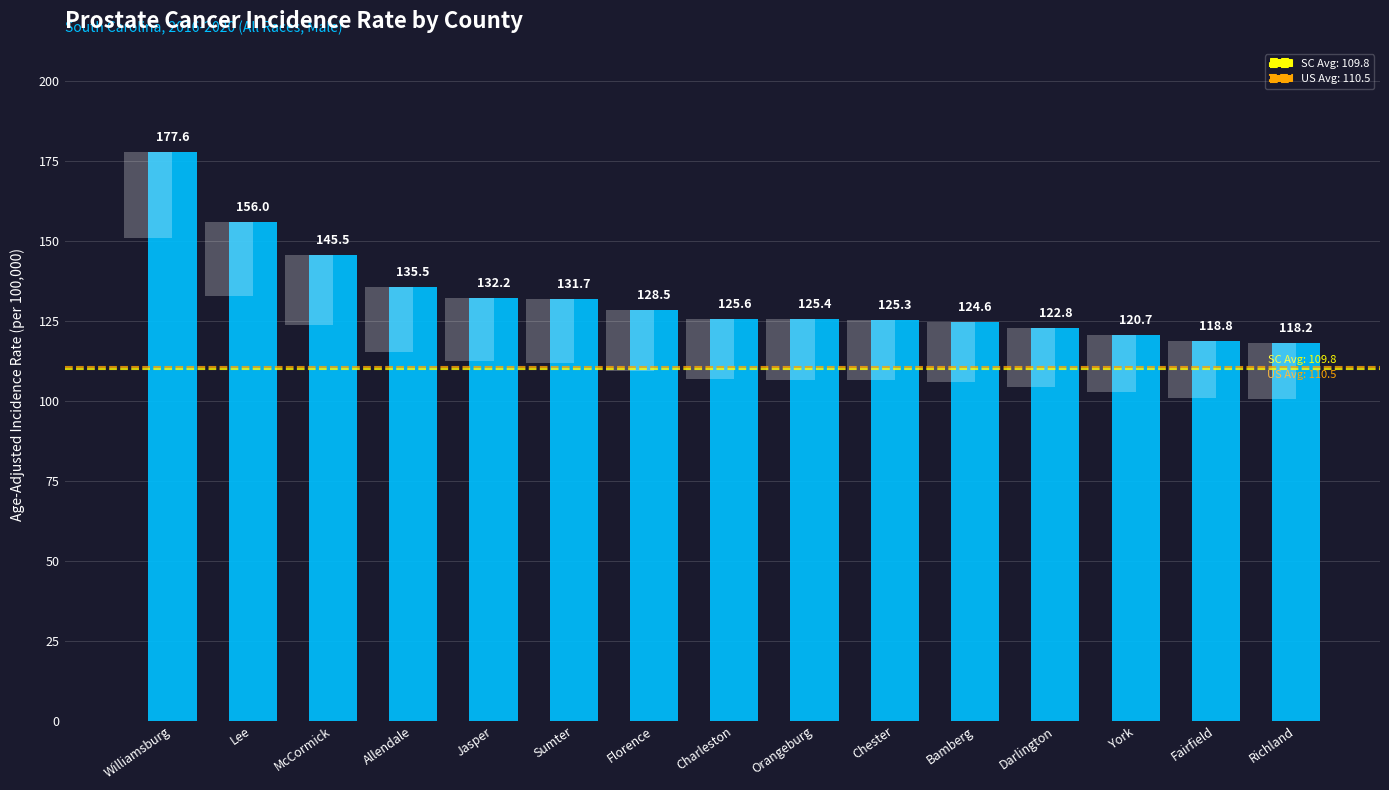

What position from the left is Williamsburg?

1